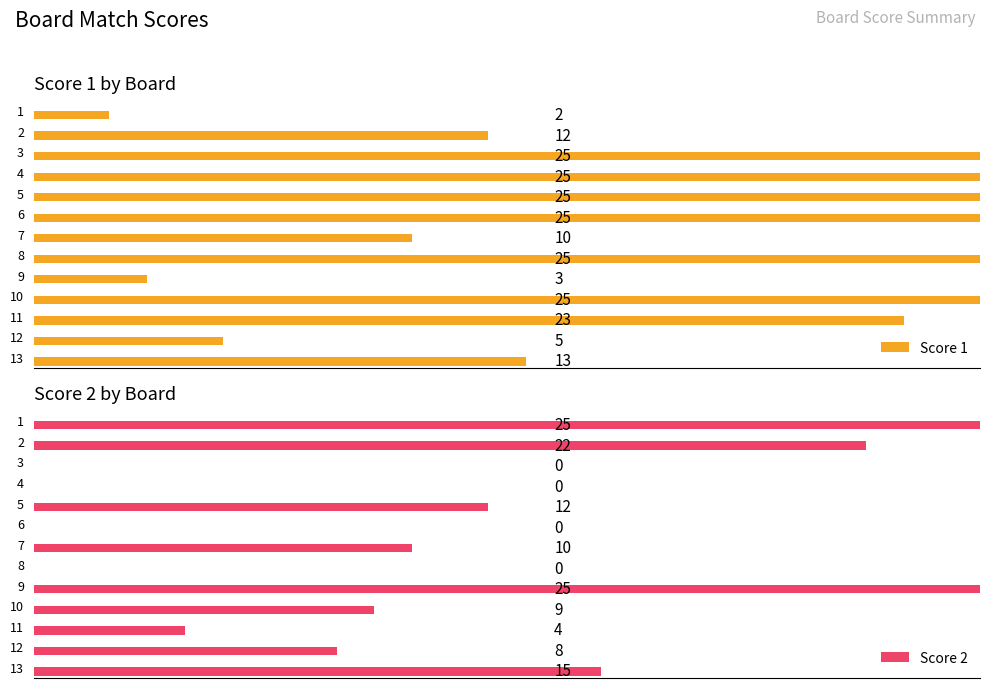

How many groups of bars are there?

13